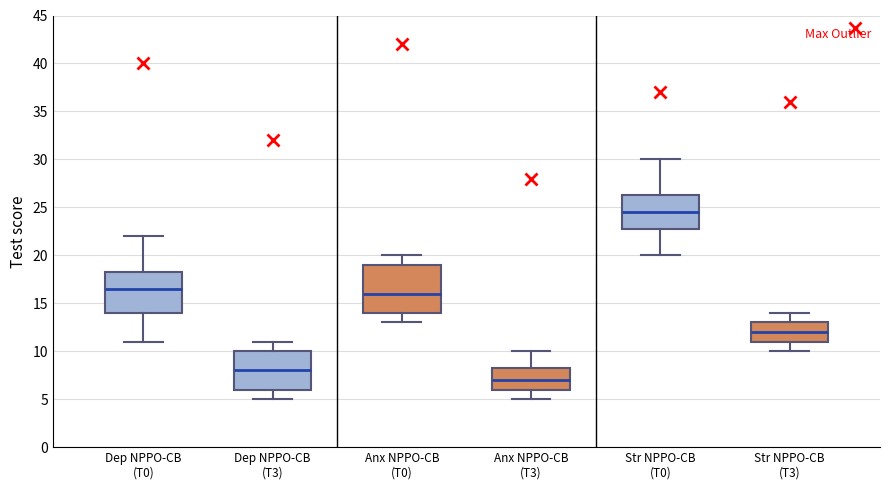

Comparing the boxes themselves (not the whiskers), which one is the tallest?

Anx NPPO-CB (T0)